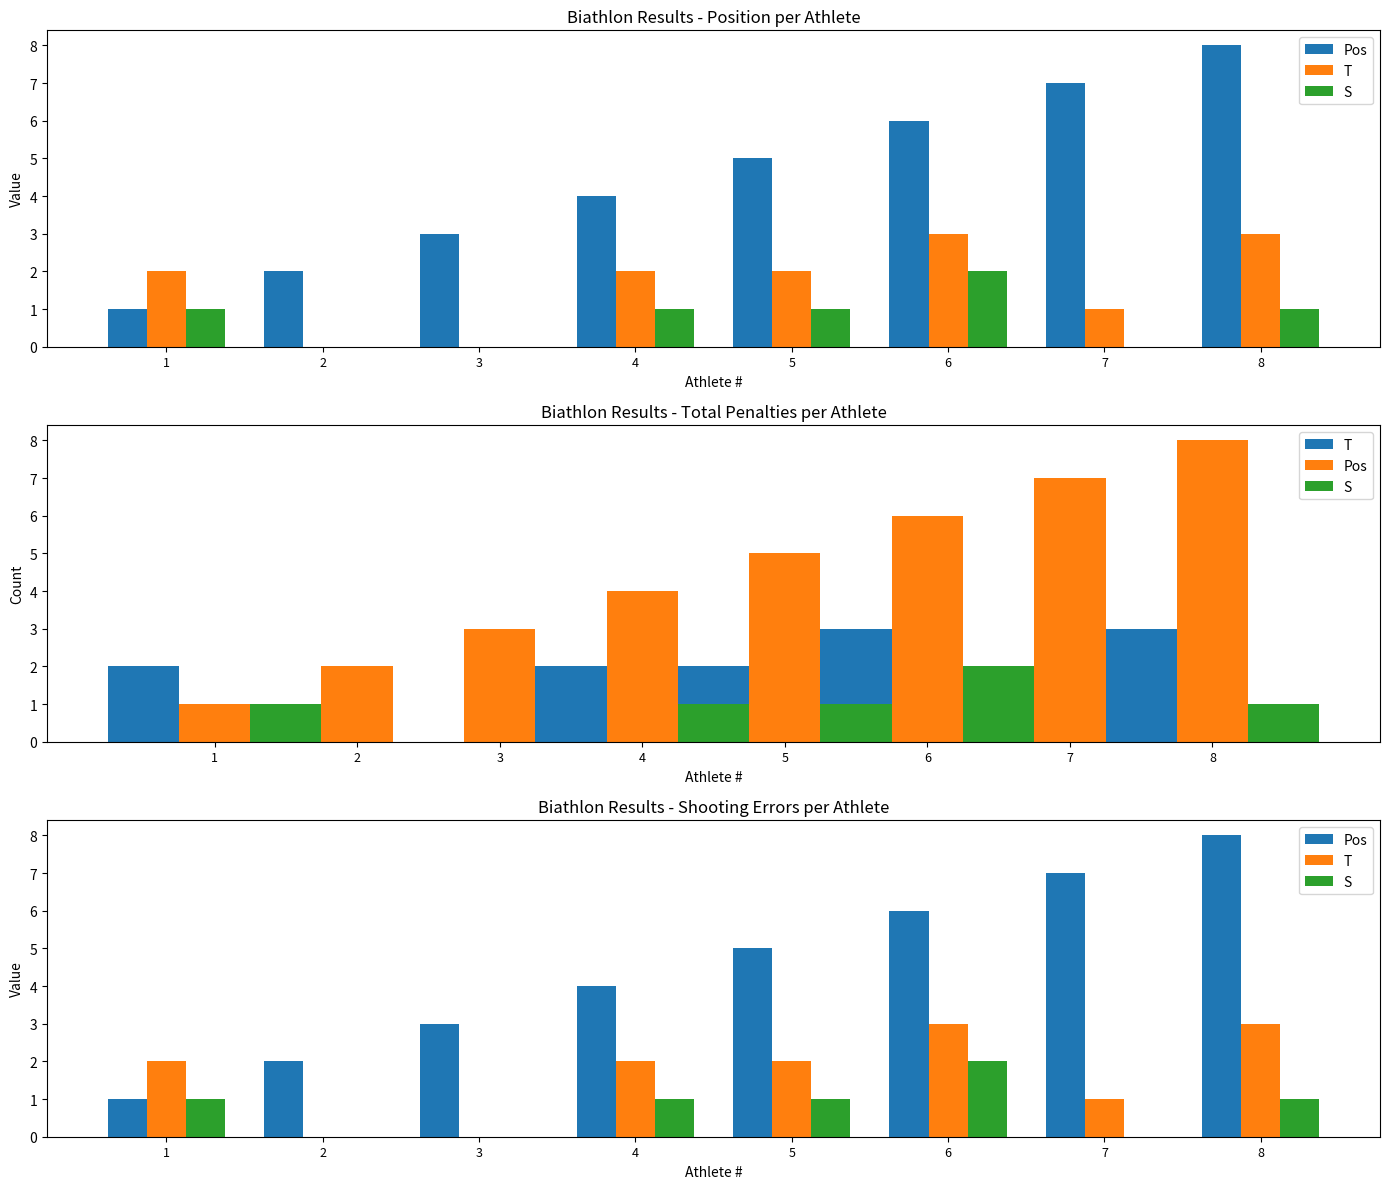

Where does the S series first go above 1?

6